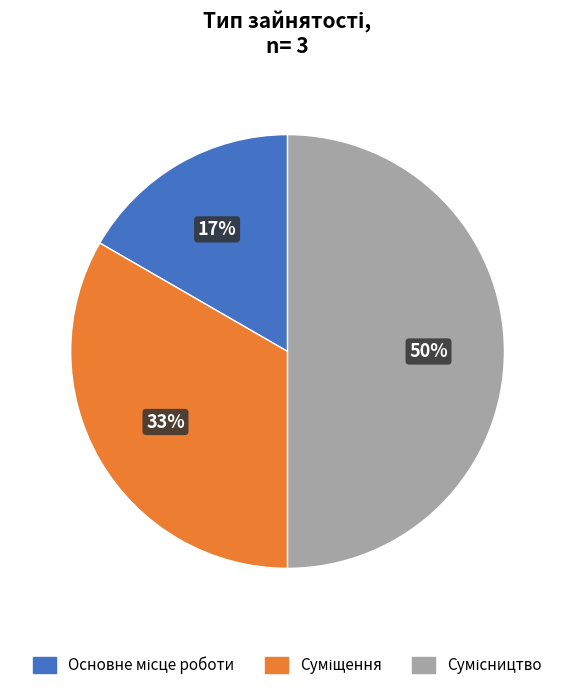

To the nearest percent, what is the average slice percentage?

33%